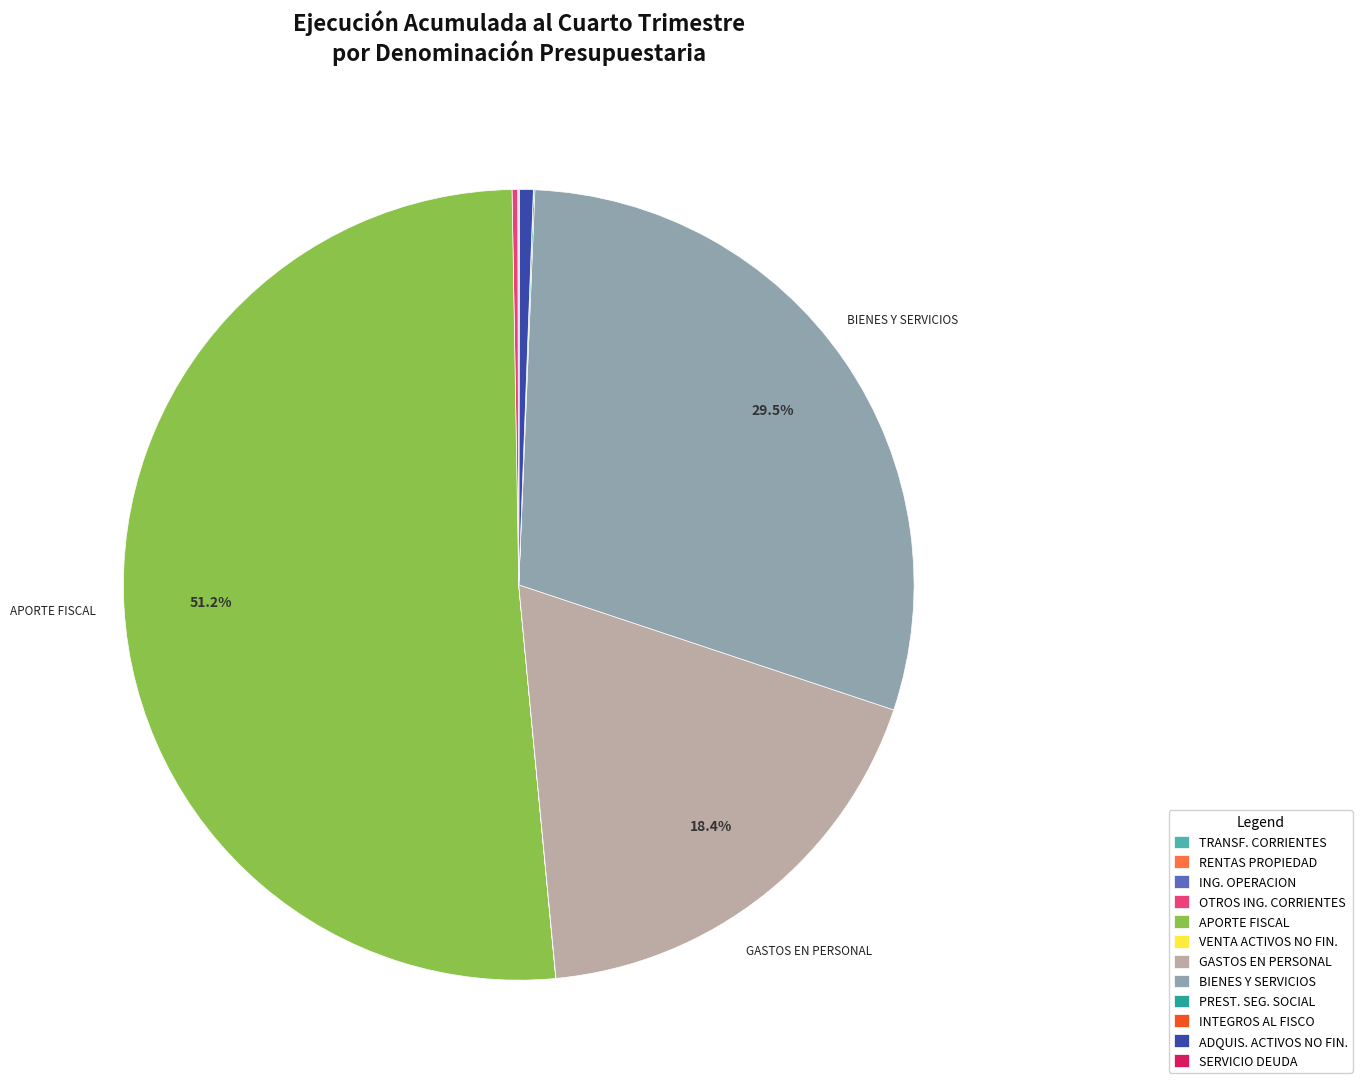

Which slice is the largest?

APORTE FISCAL